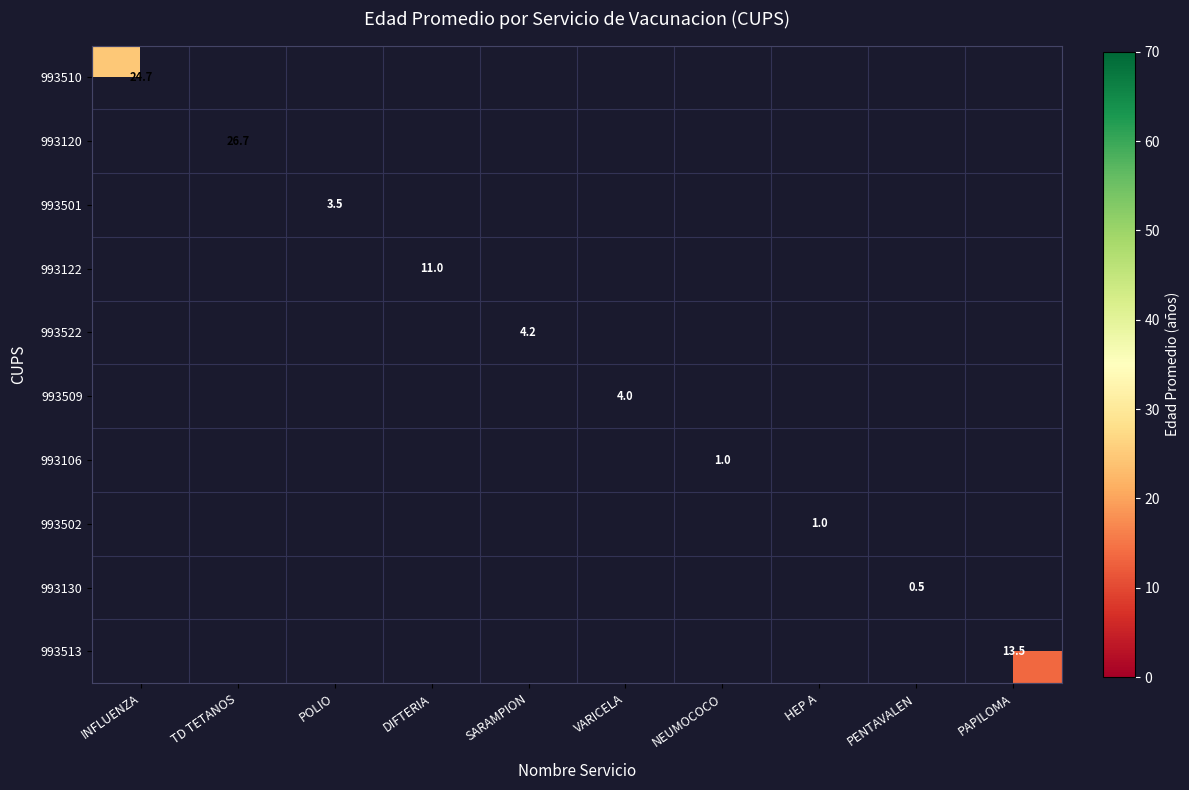

What is the greatest value displayed?

26.7